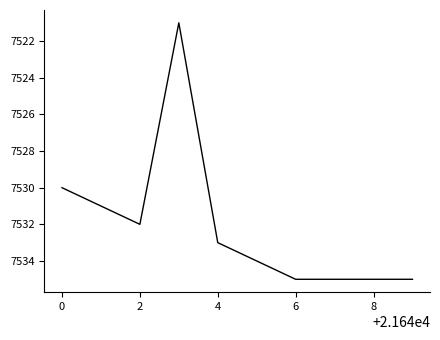

What is the maximum value shown in the chart?

7535